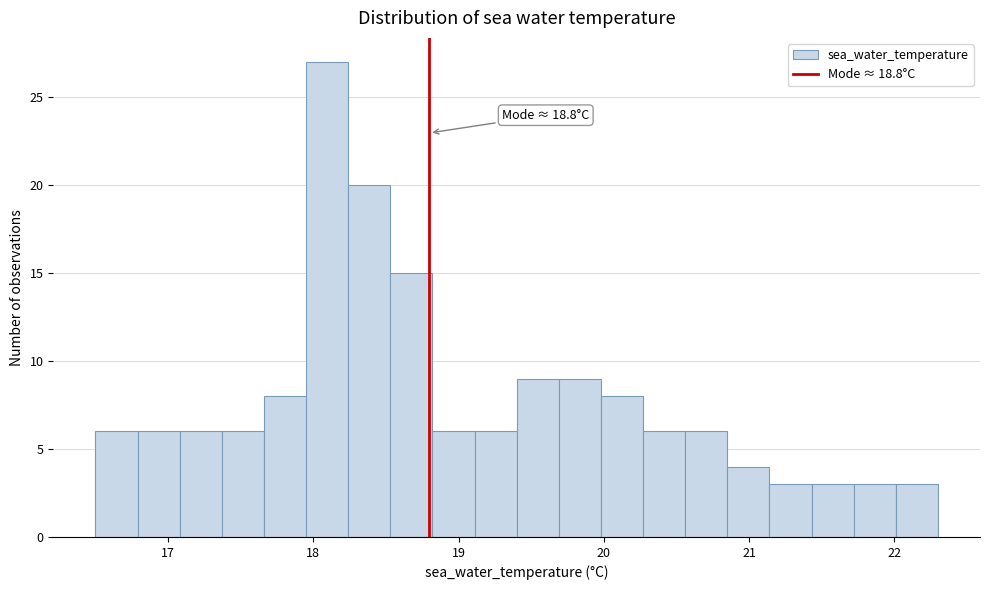

Read against the x-axis, roughly where is the centre of the tallest bar?

18.1